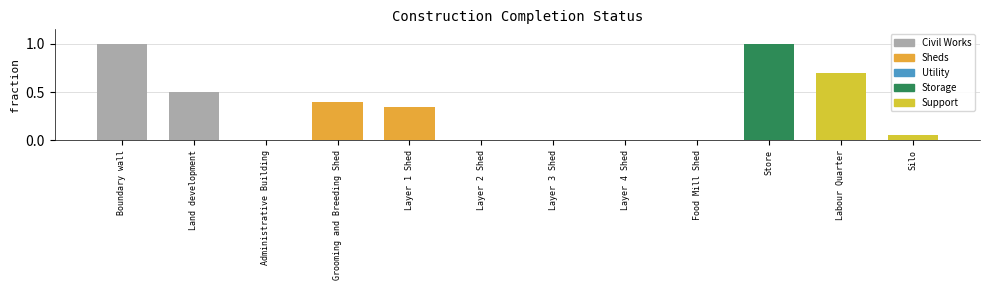

Is it true that the value at Boundary wall is 1.0?

True